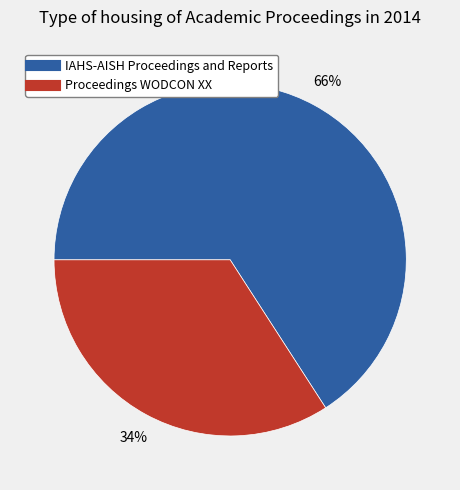

Count the number of slices in the pie.

2